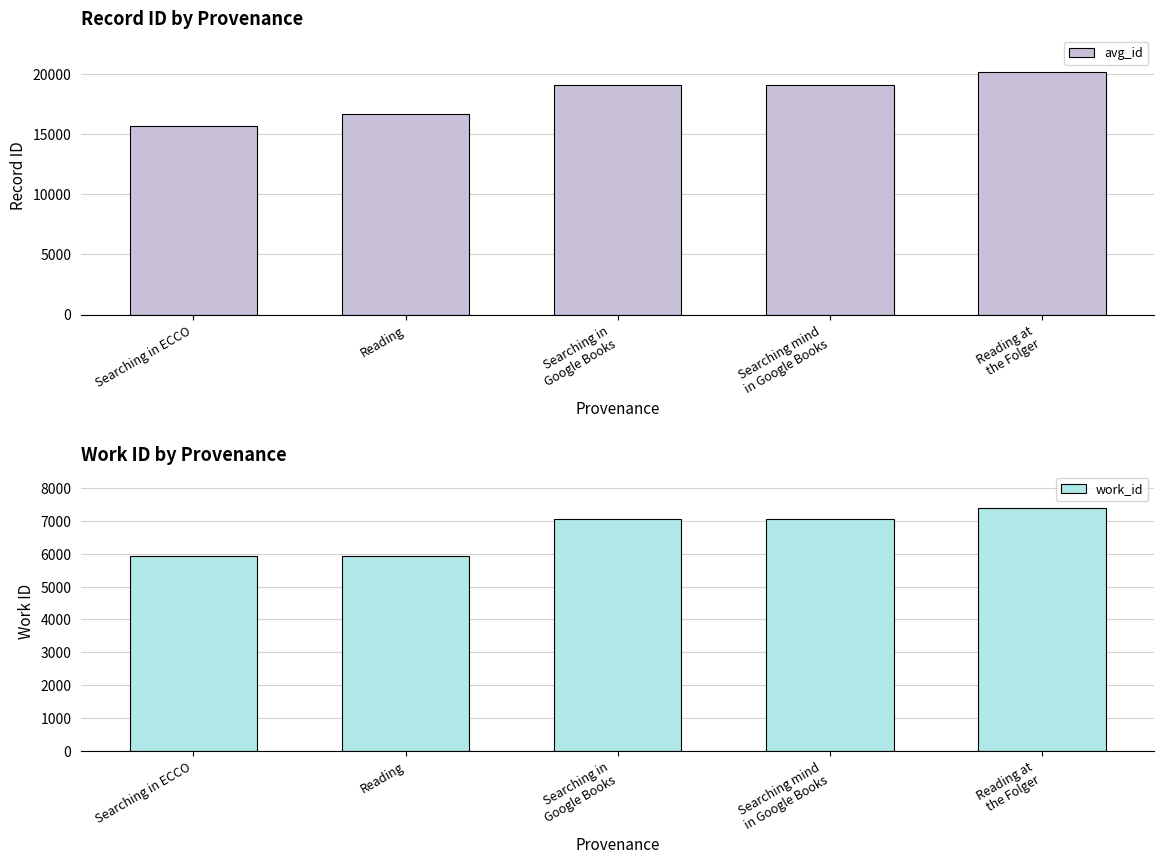

Reading left to right, extract all data points from this chart.

avg_id: Searching in ECCO=15702	Reading=16726	Searching in
Google Books=19105	Searching mind
in Google Books=19108	Reading at
the Folger=20189
work_id: Searching in ECCO=5924	Reading=5948	Searching in
Google Books=7075	Searching mind
in Google Books=7075	Reading at
the Folger=7391